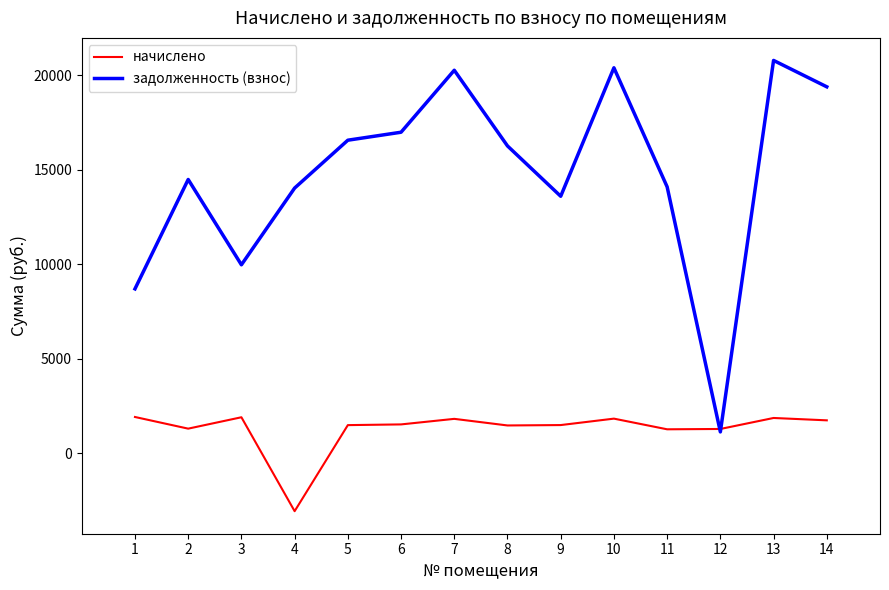

How many interior local peaks does the задолженность (взнос) series have?

4